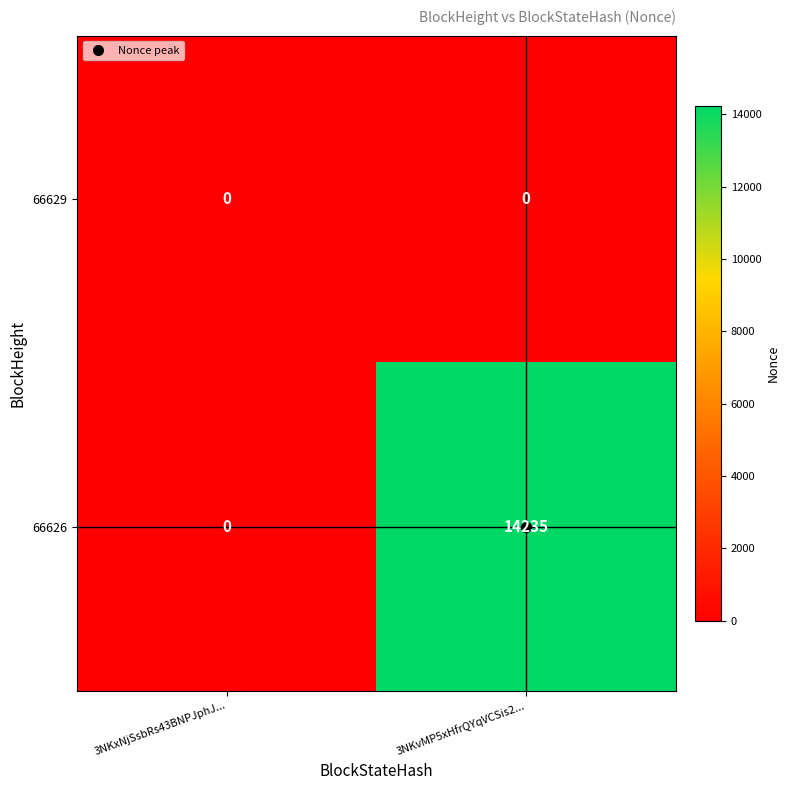

The value of 66629 at 3NKxNjSsbRs43BNPJphJ... is 0. True or false?

True